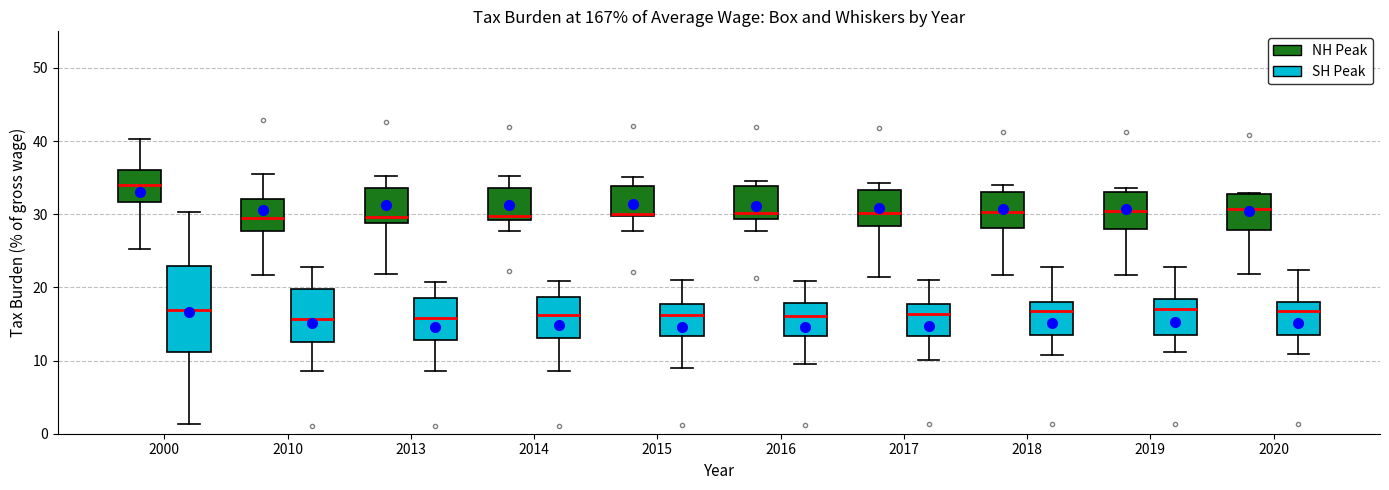

Where is the lower edge of the box for 2015 (NH Peak) on the y-axis? The values are not printed on the chart, so give them approximately, as read against the axis.

30